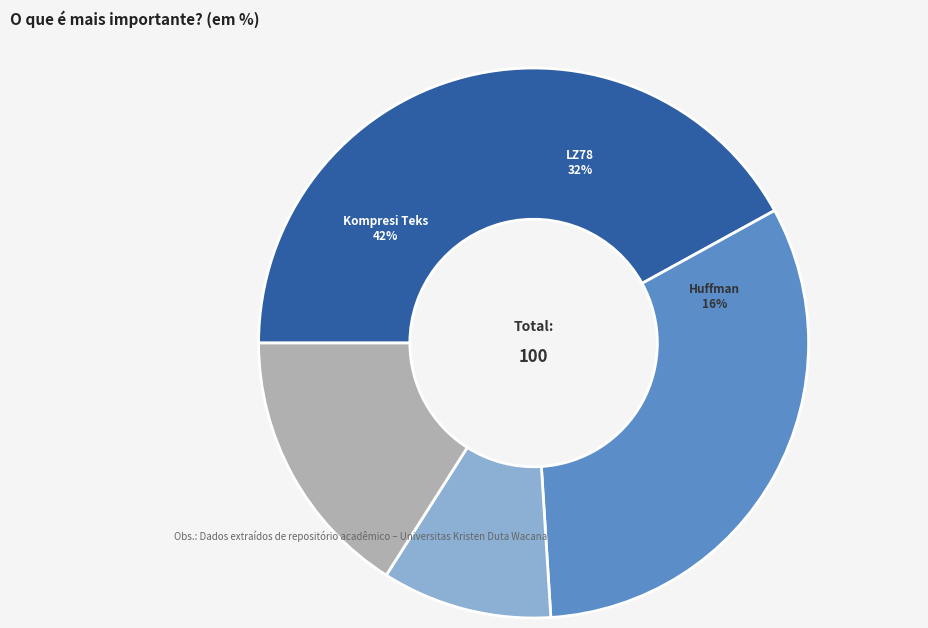

The Kompresi Teks slice represents 34% of the pie. True or false?

False